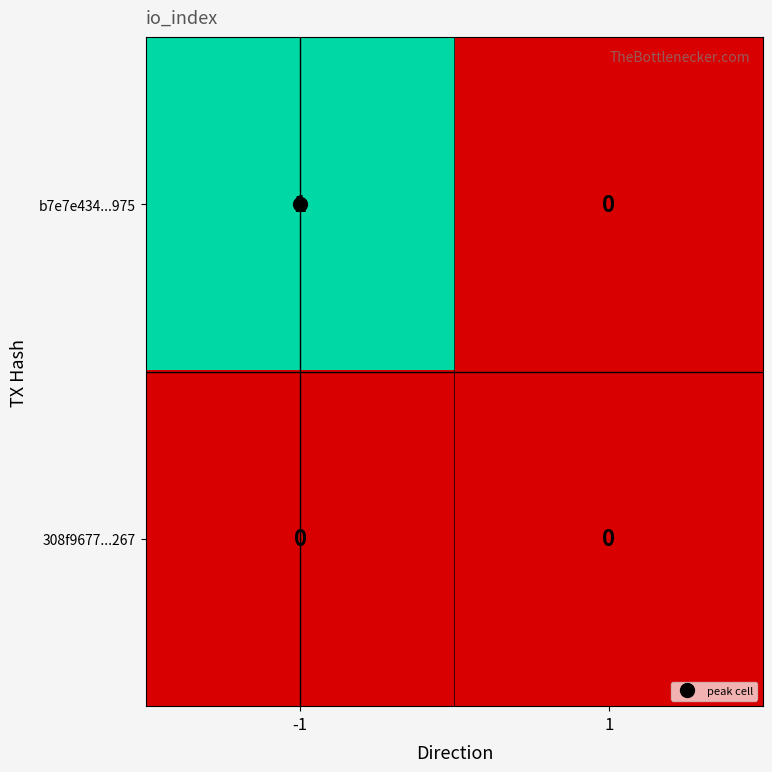

Which series changed the most between -1 and 1?

b7e7e434...975